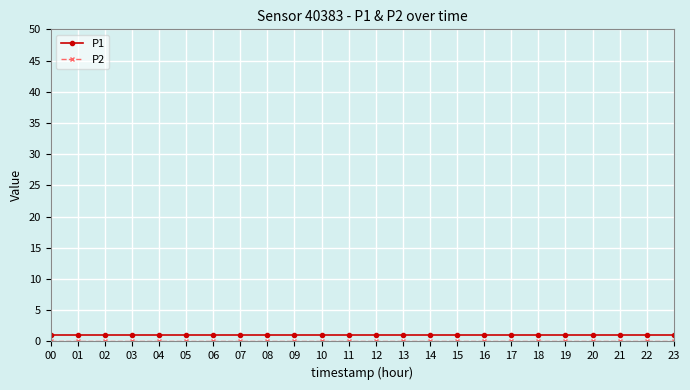

The P1 series shows 1 at 06. True or false?

True